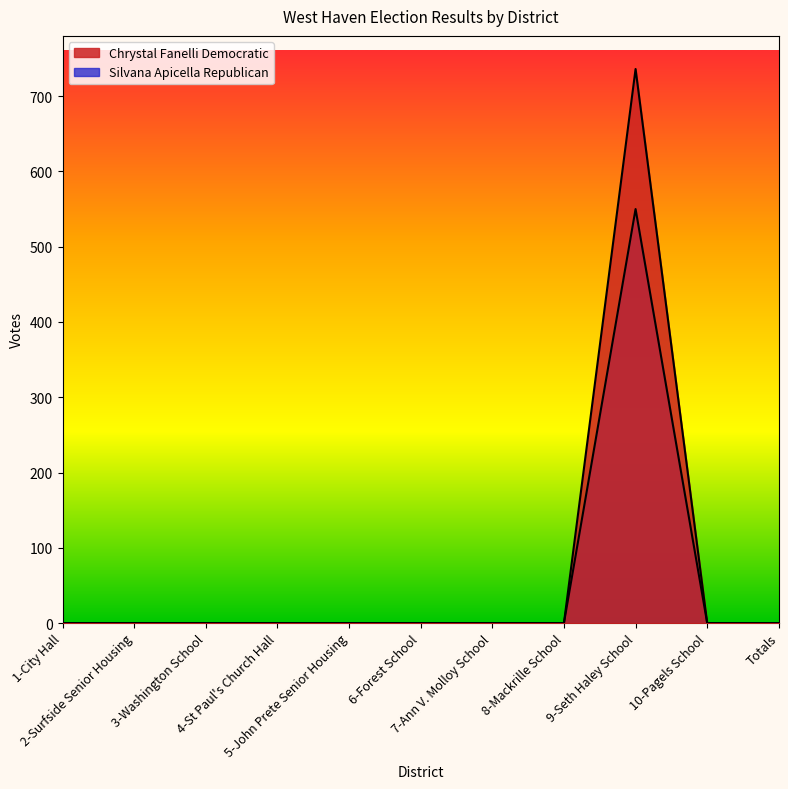

Does the chart display data point markers on the line(s)?

No